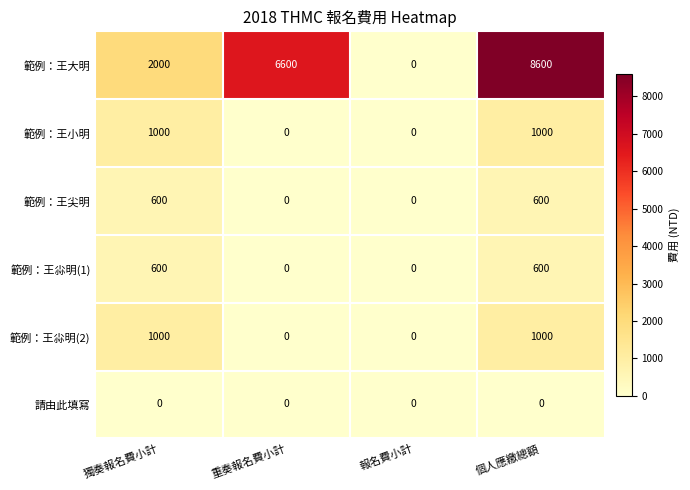

At which category is the sum across all series the highest?

個人應繳總額